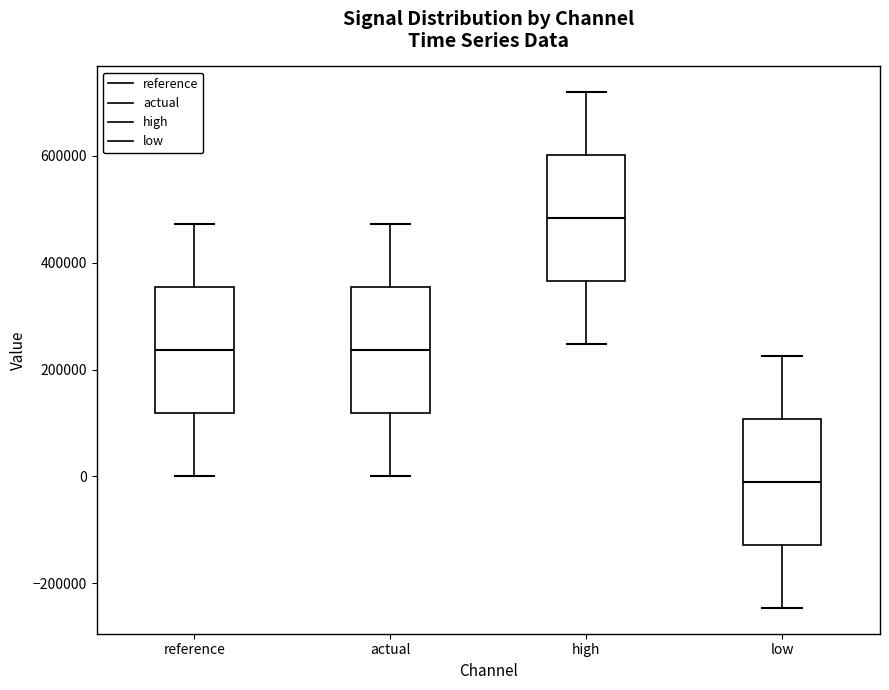

Where does the upper whisker of the box for actual end on the y-axis? The values are not printed on the chart, so give them approximately, as read against the axis.

480000